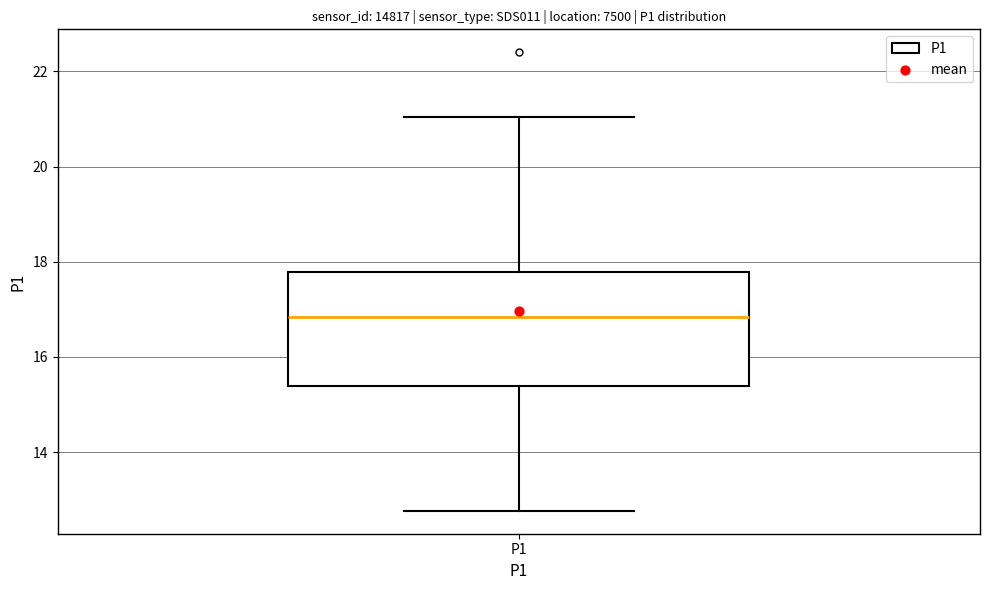

Where does the upper whisker of the box for P1 end on the y-axis? The values are not printed on the chart, so give them approximately, as read against the axis.

21.0